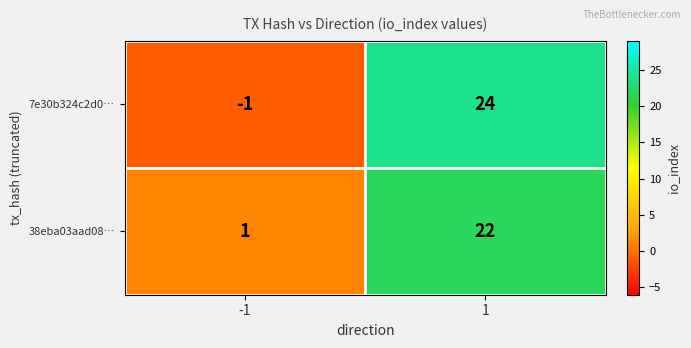

What is the sum of the 38eba03aad08… values at -1 and 1?

23